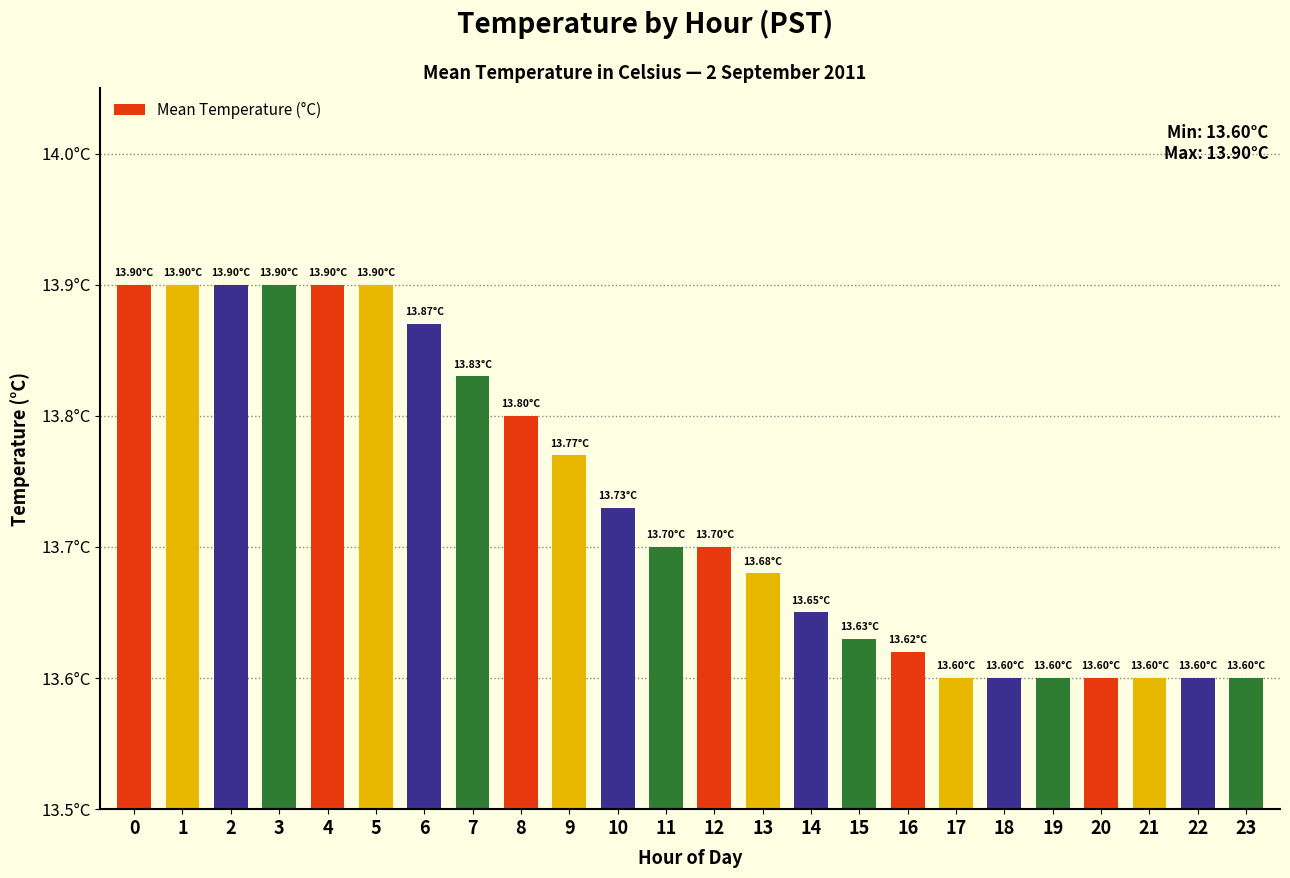

At which label is the value closest to 13?

17